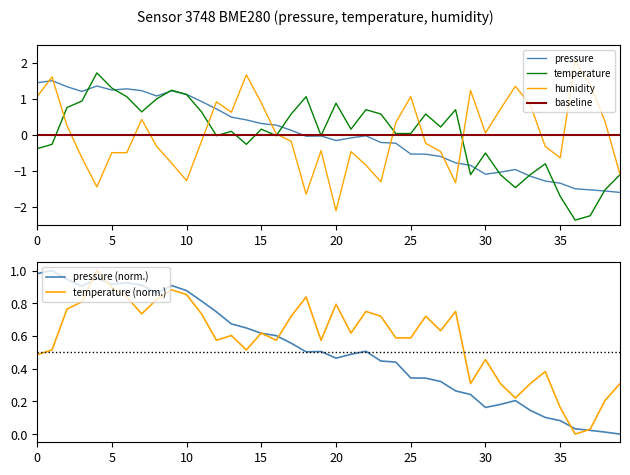

How many data points does each series have?

40